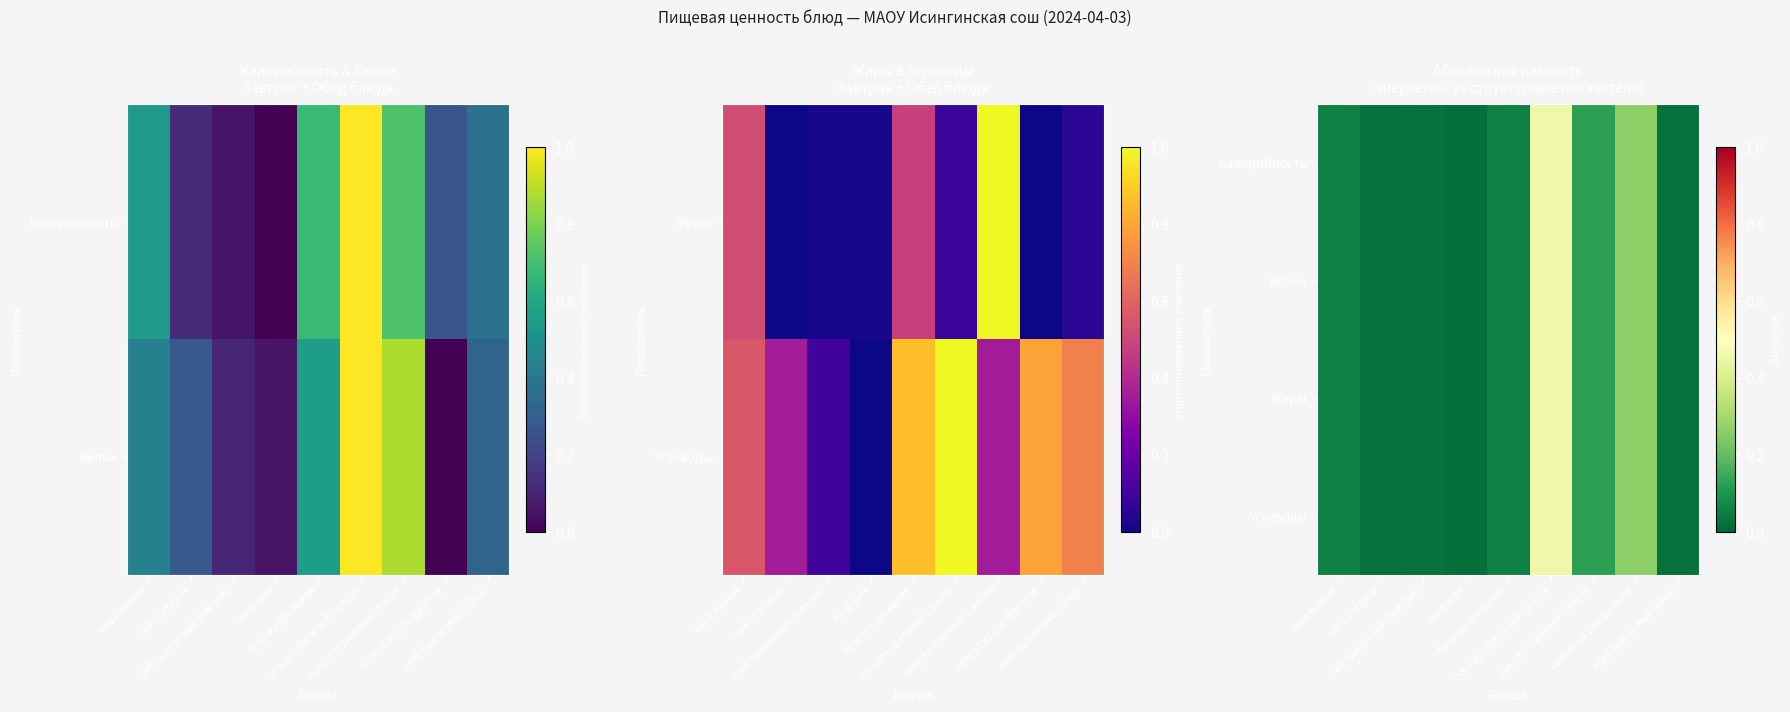

Between чай с сахаром and капуста тушенная с мясом, which series saw the biggest shift?

Калорийность